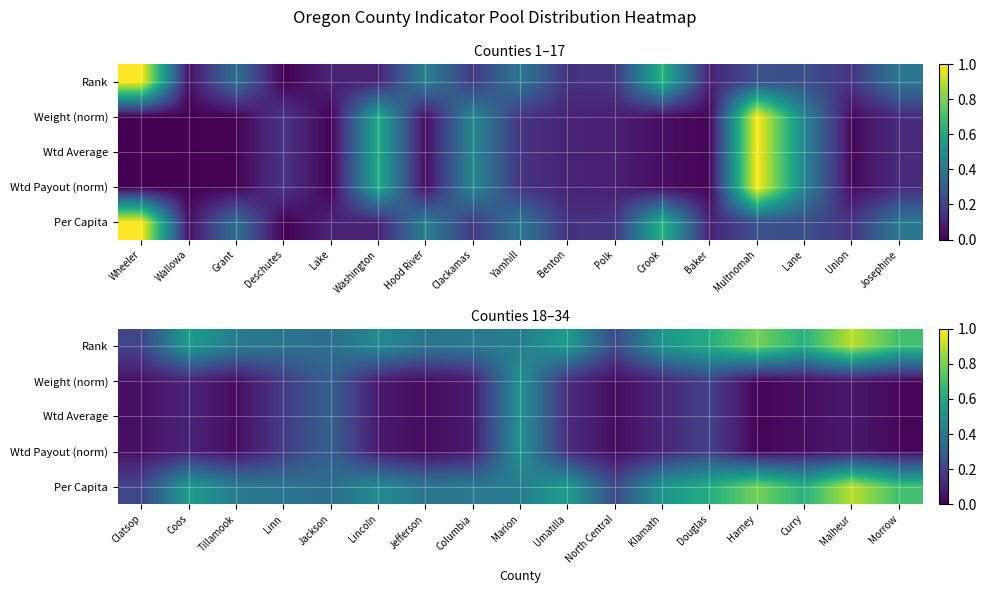

At how many categories does at least one series exceed 0?

17